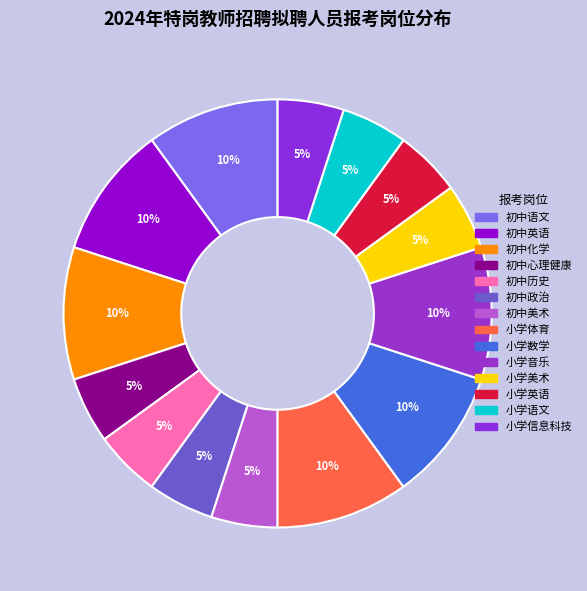

What is the ratio of the value at 初中历史 to the value at 小学体育?

0.5